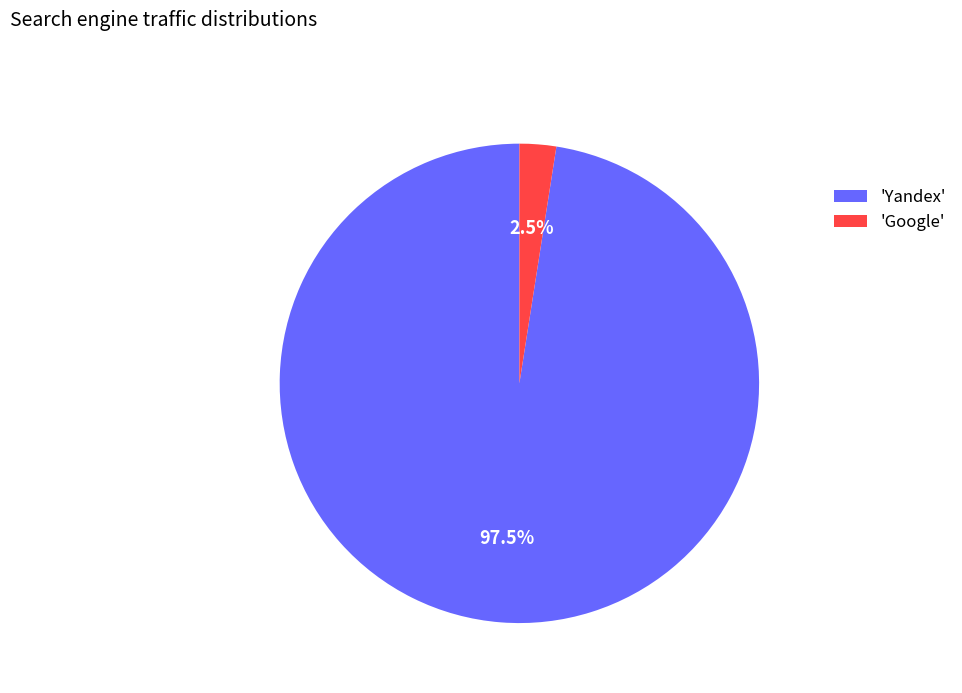

What is the smallest slice in the pie chart?

'Google'